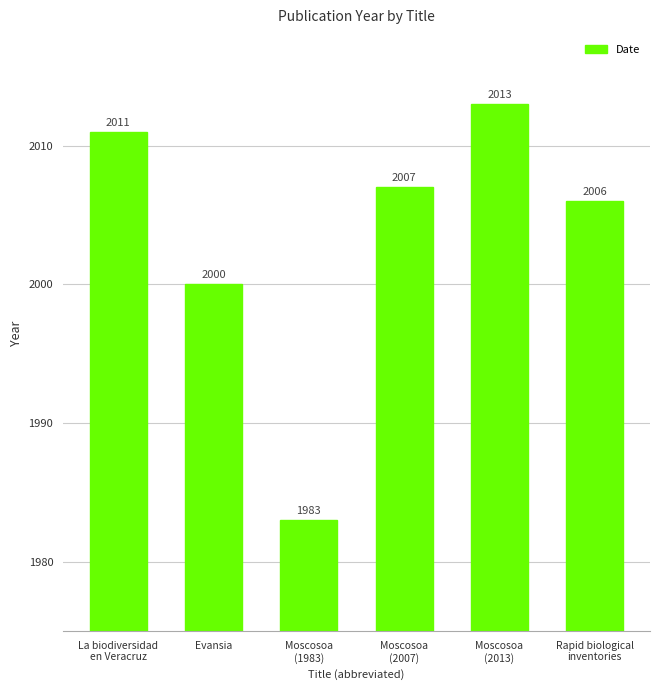

Rank the categories by value from highest to lowest.

Moscosoa
(2013), La biodiversidad
en Veracruz, Moscosoa
(2007), Rapid biological
inventories, Evansia, Moscosoa
(1983)